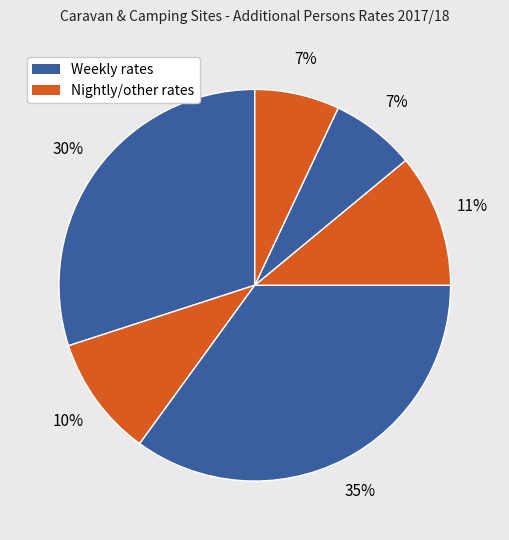

How many segments does this pie chart have?

6